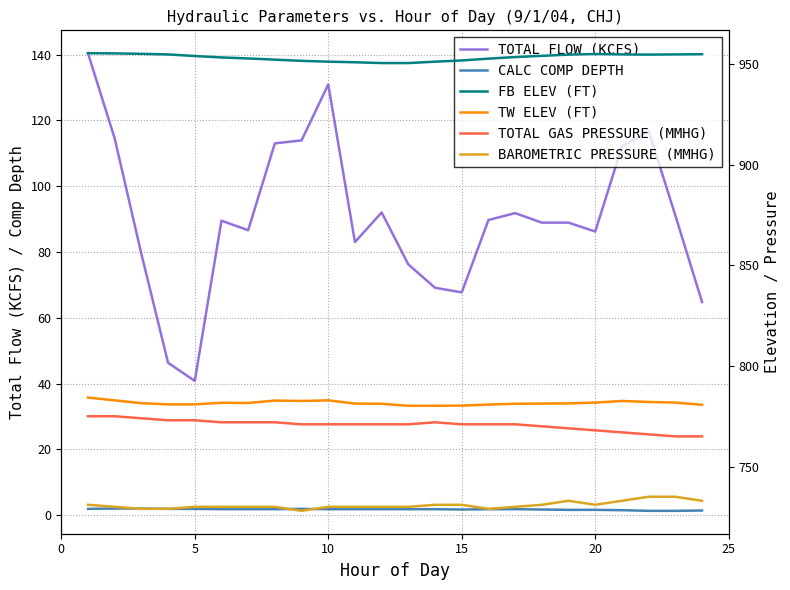

True or false: BAROMETRIC PRESSURE (MMHG) and FB ELEV (FT) intersect in this chart.

False